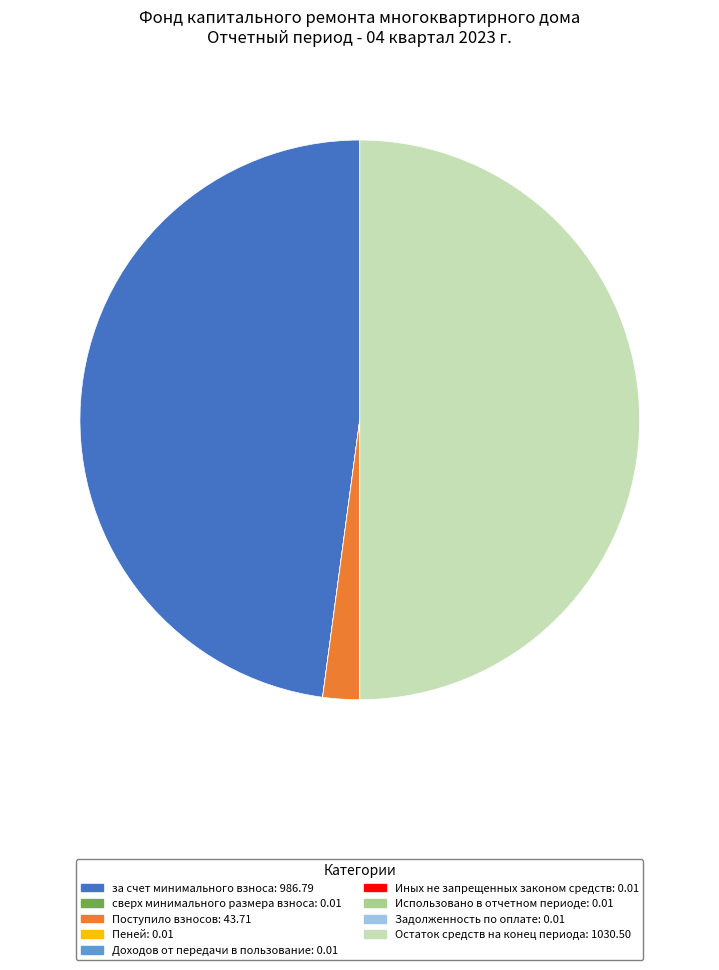

Which category has the biggest portion of the pie?

Остаток средств на конец периода